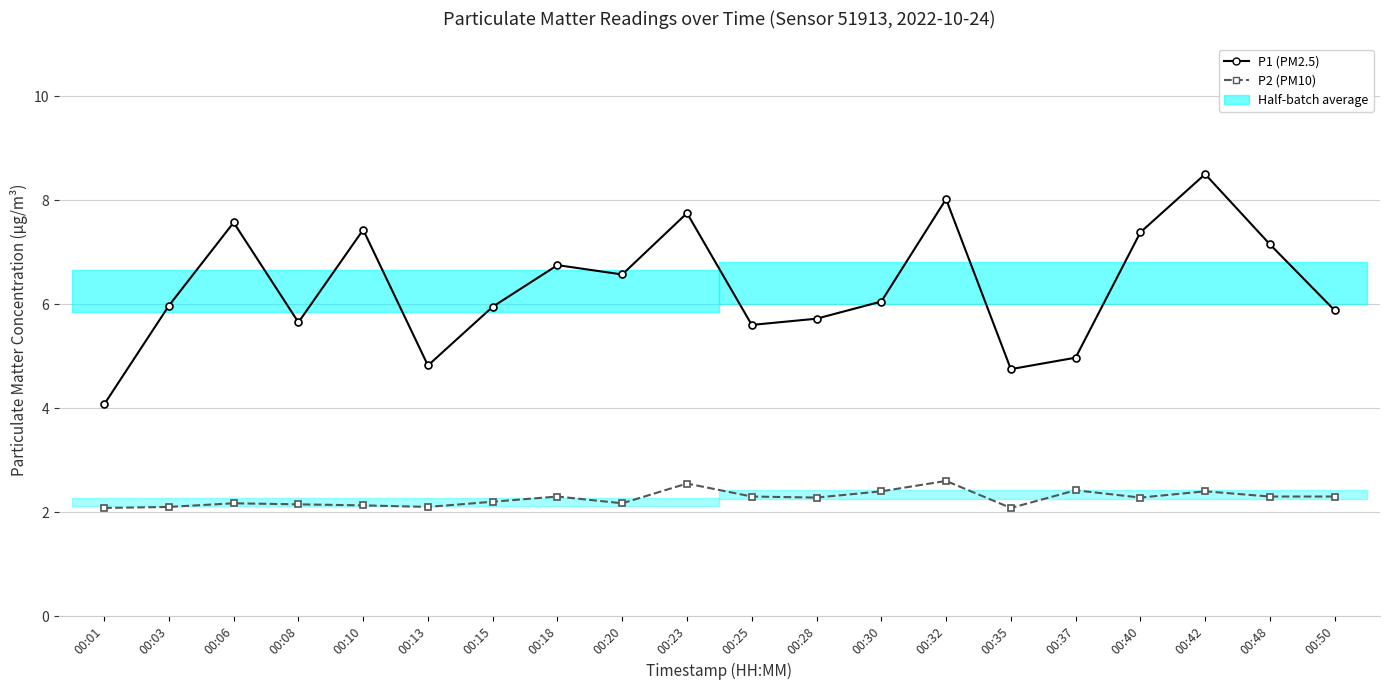

Which category has the highest value in the P2 (PM10) series?

00:32